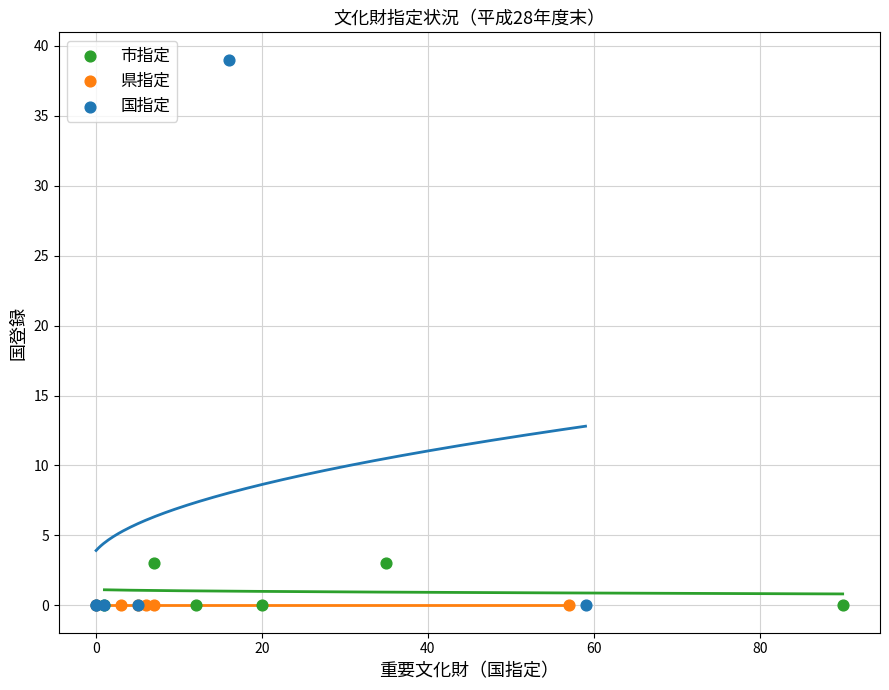

Which series contains the highest Y value?

国指定